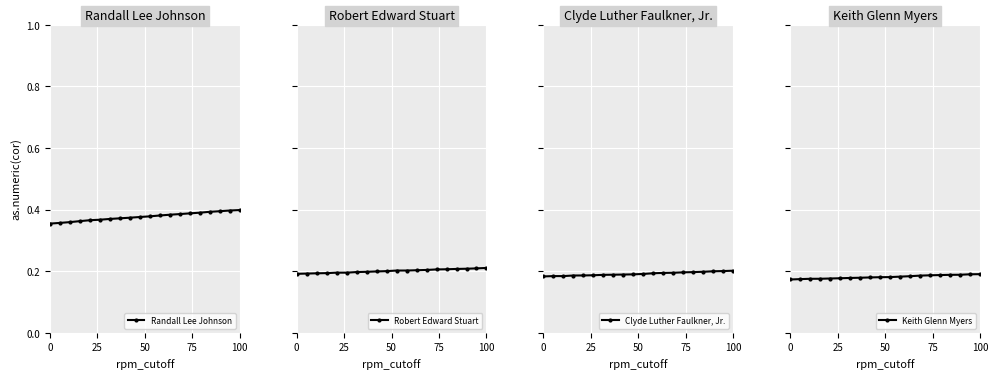

How many lines are shown in the chart?

4